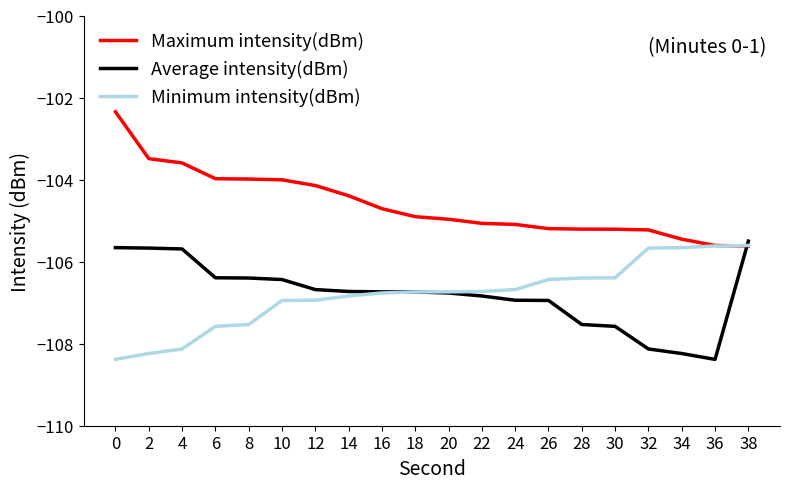

What is the maximum value shown in the chart?

-102.3